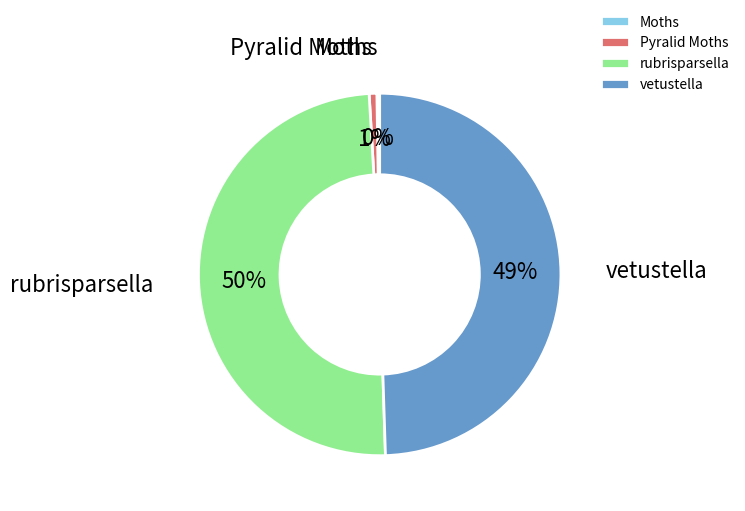

Is it true that rubrisparsella is 50% of the pie?

True